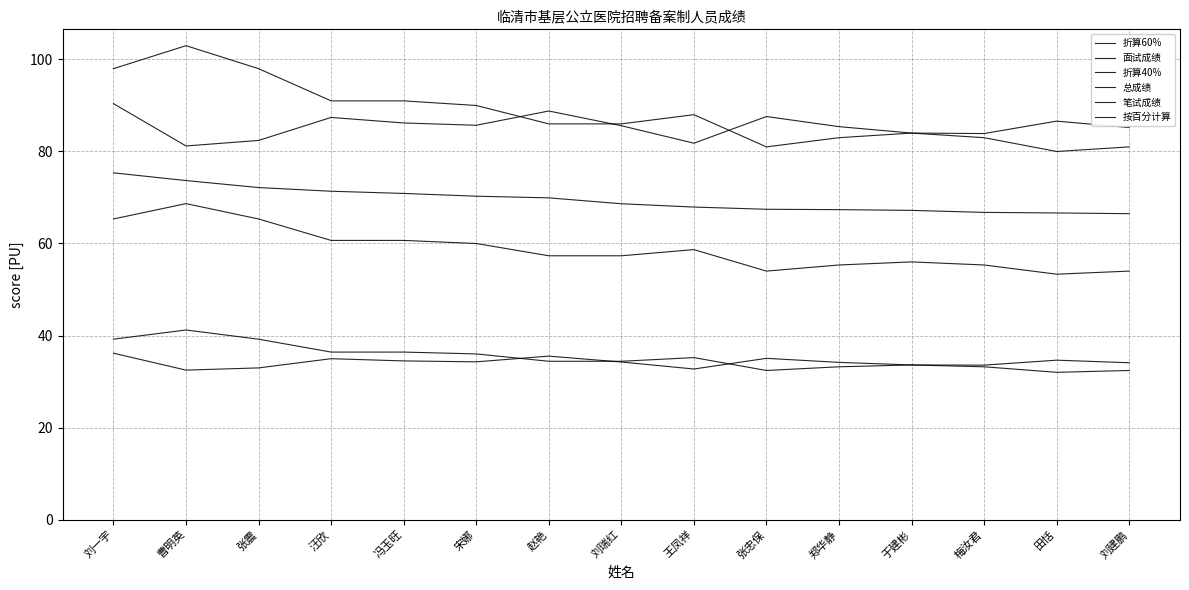

How many distinct data groups are displayed?

6